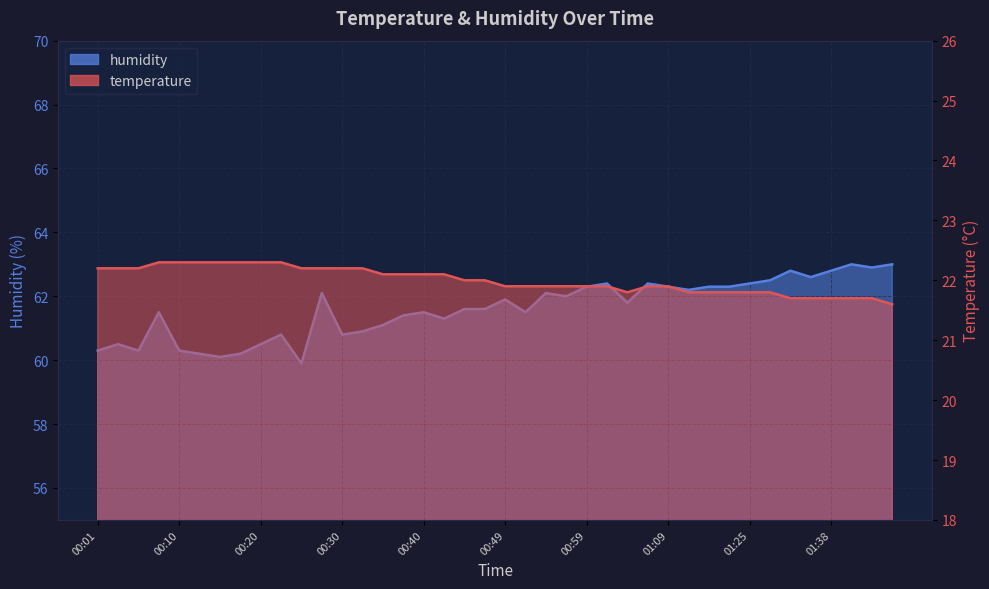

How many interior local valleys does the humidity series have?

11